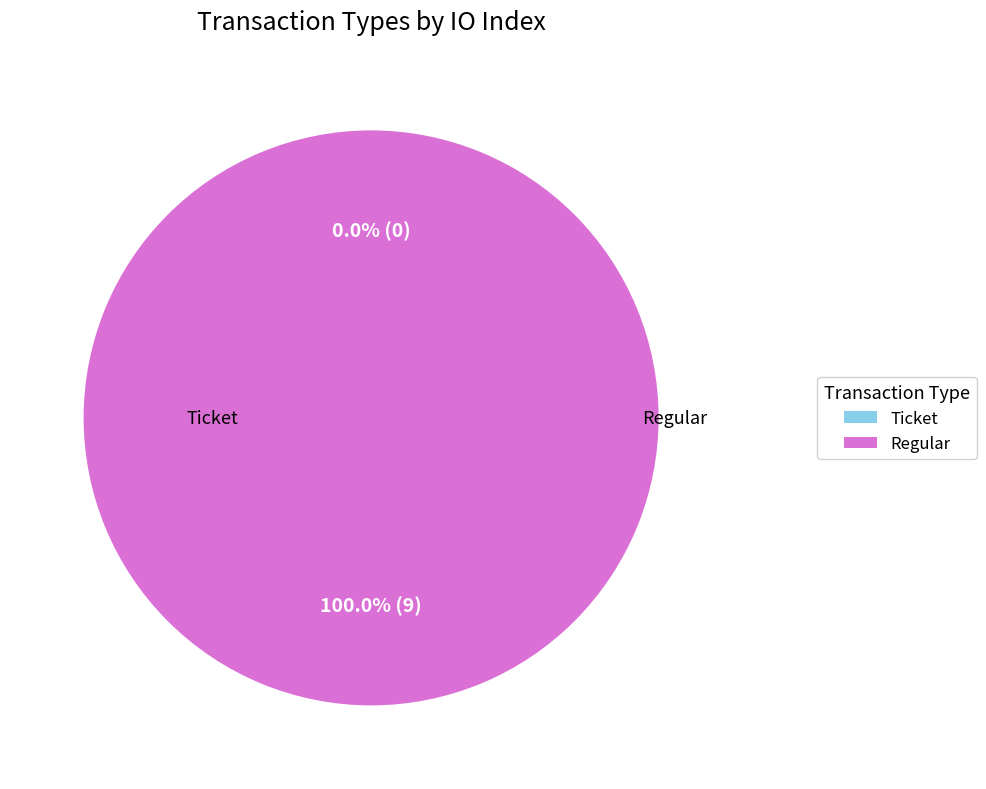

What is the change in value from Ticket to Regular?

+9